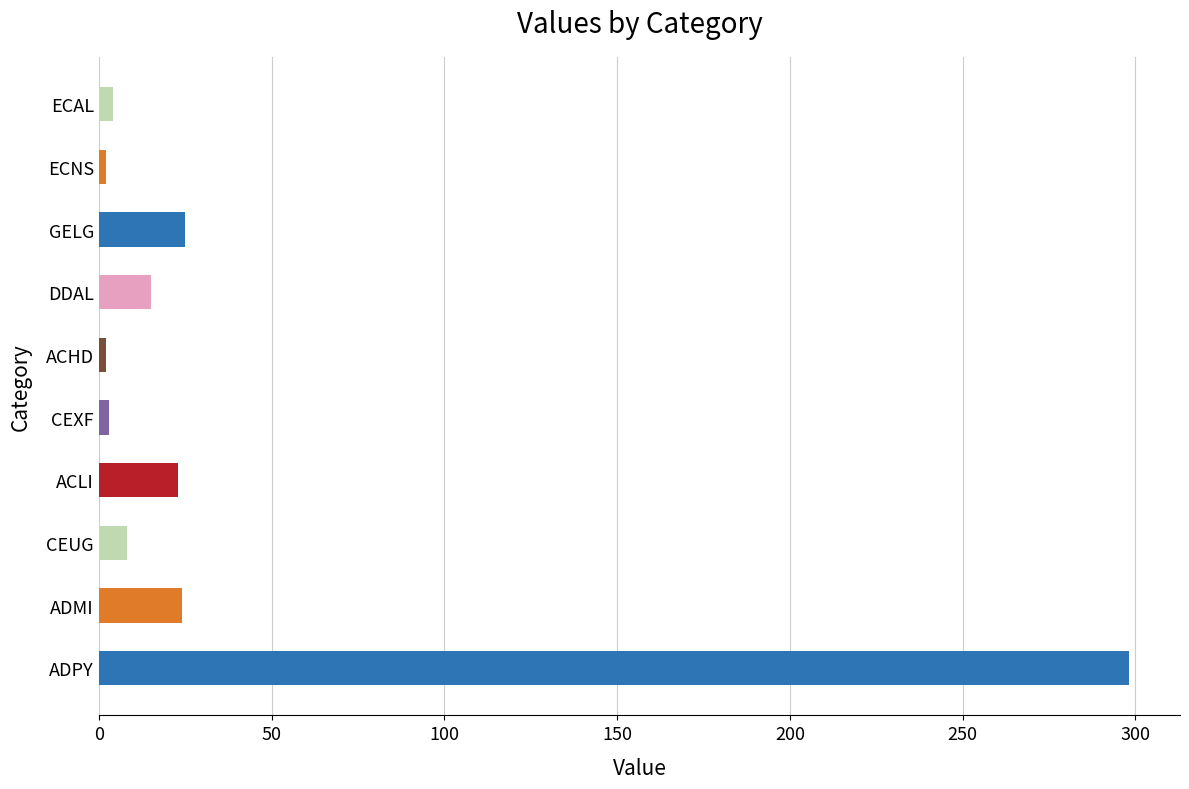

What is the label of the 9th bar from the right?

ADMI